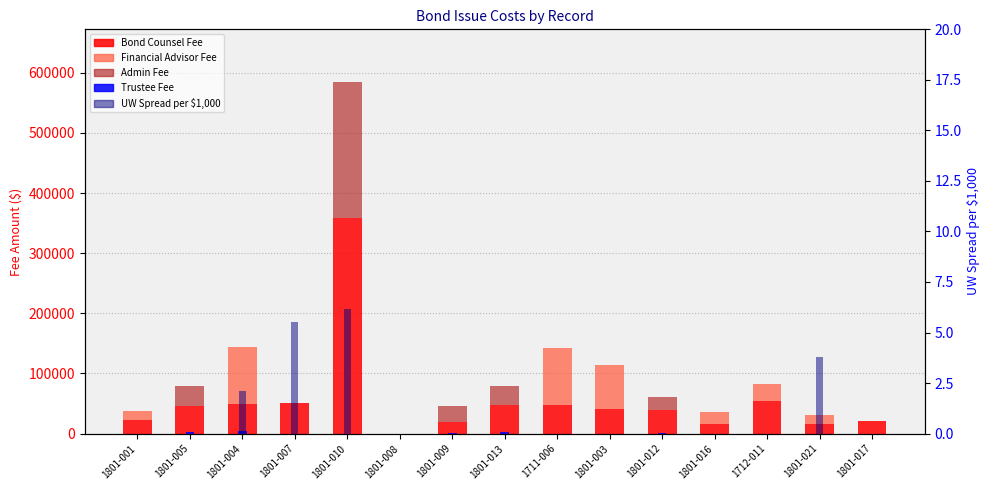

Which series changed the most between 1801-001 and 1711-006?

Financial Advisor Fee